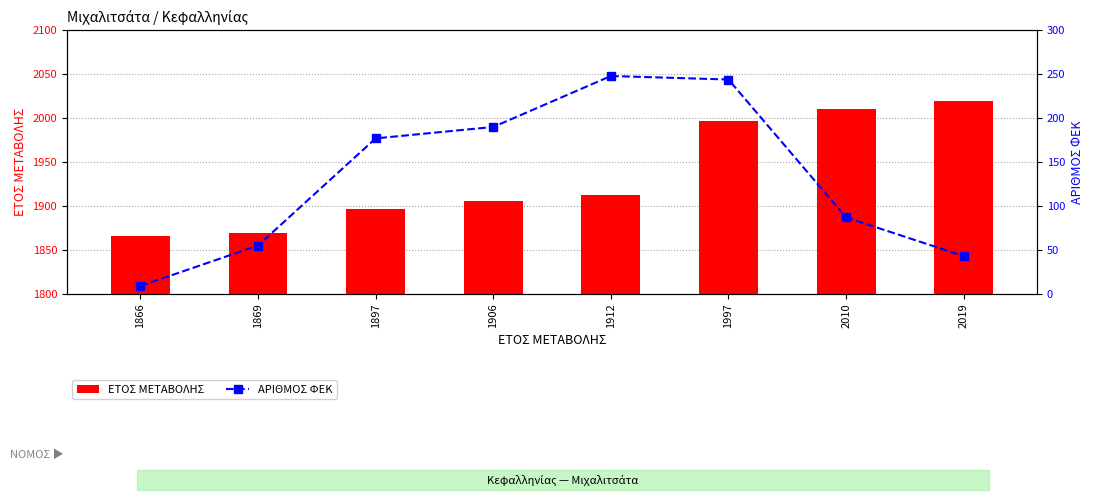

At which category is the sum across all series the highest?

1997